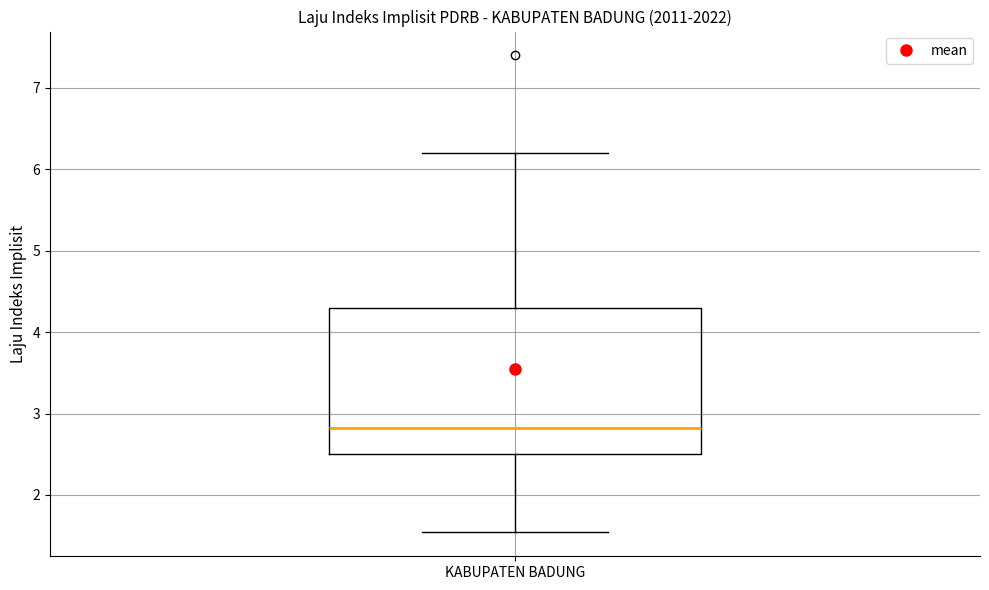

Read this box plot against the y-axis: the position of the median line, the range covered by the box, and the ends of both whiskers. The values are not printed on the chart, so give them approximately, as read against the axis.

median 2.8, box 2.5 to 4.3, whiskers 1.5 to 6.2